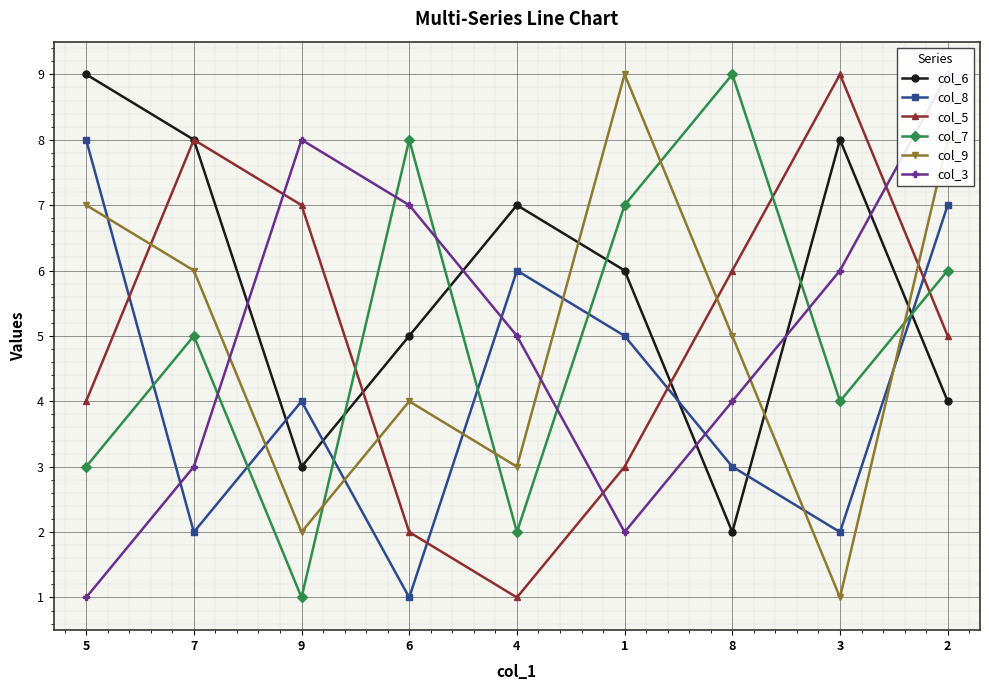

Which series changed the most between 7 and 6?

col_5